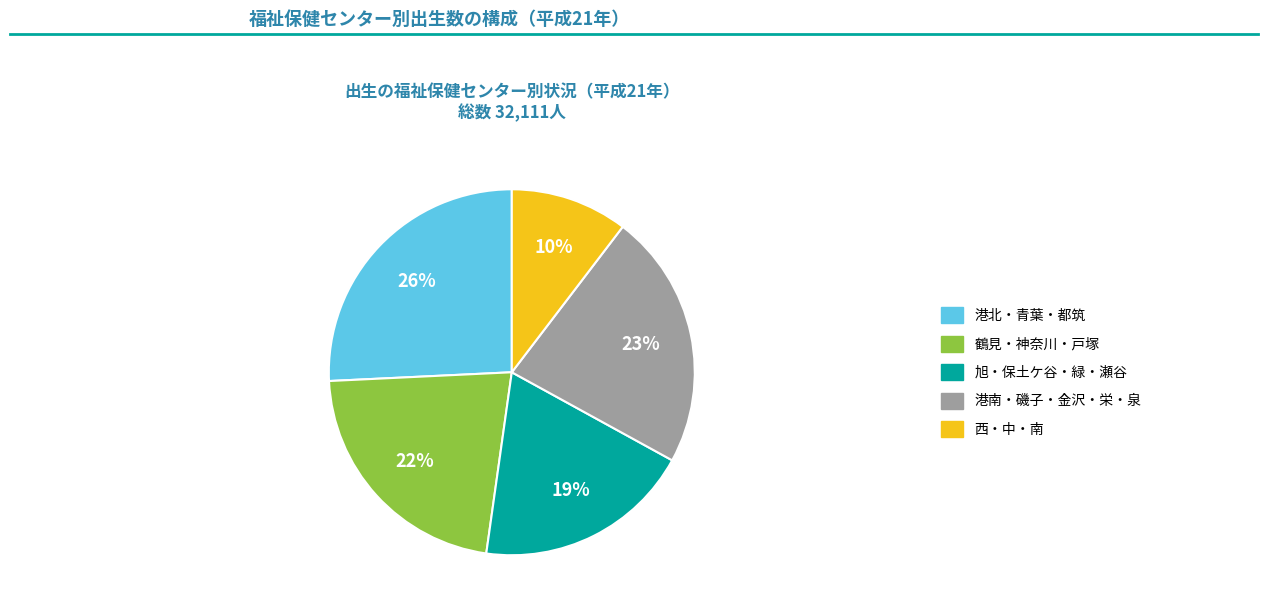

Is there any slice that represents more than half of the pie?

No